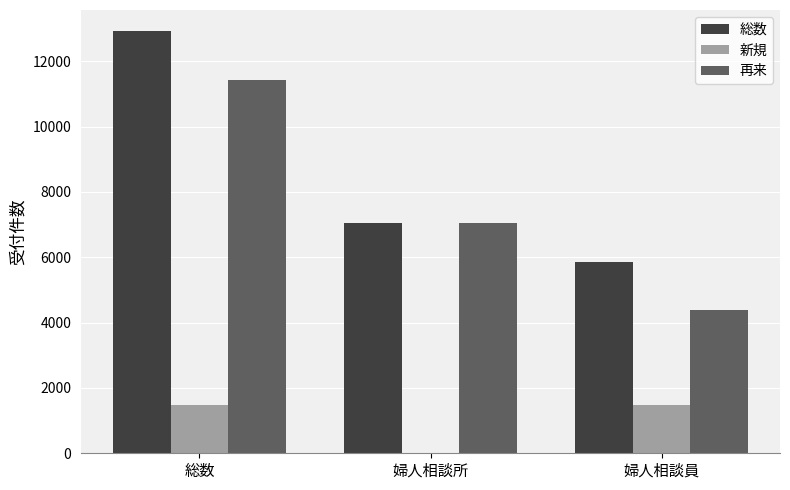

What is the total value across all series at 婦人相談所?

14108